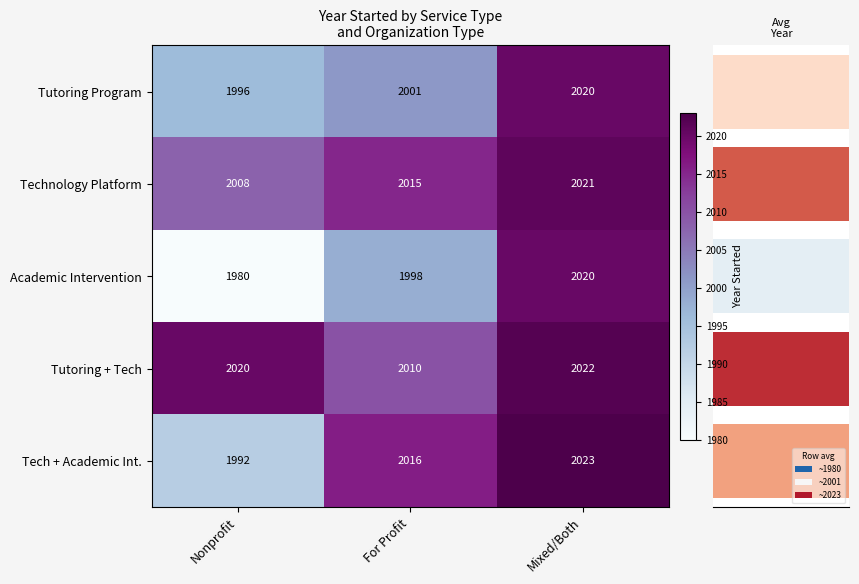

Which category has the lowest value in the Tutoring + Tech series?

For Profit